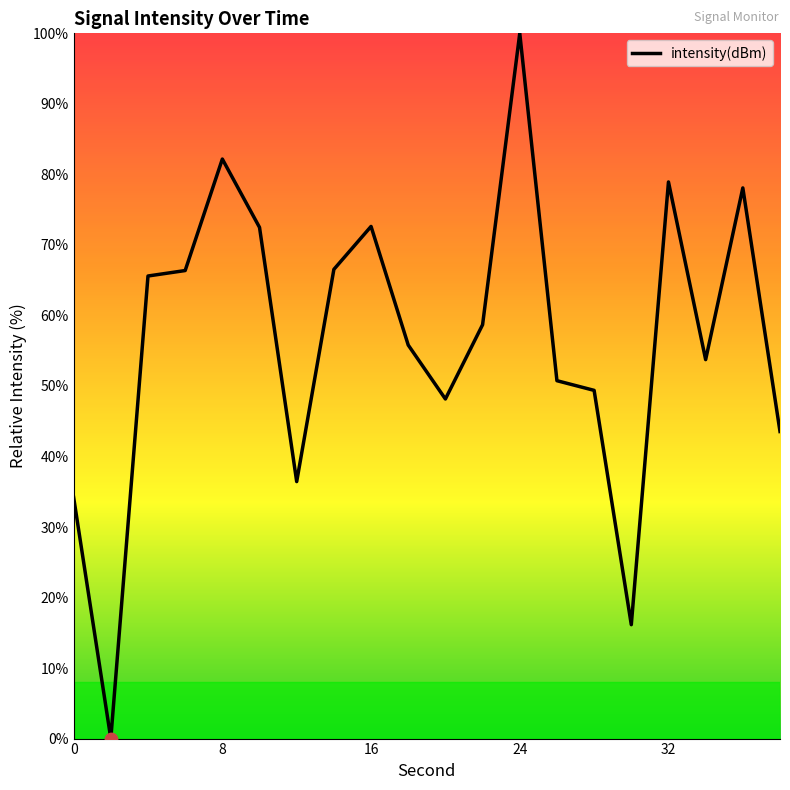

What is the greatest value displayed?

100.0